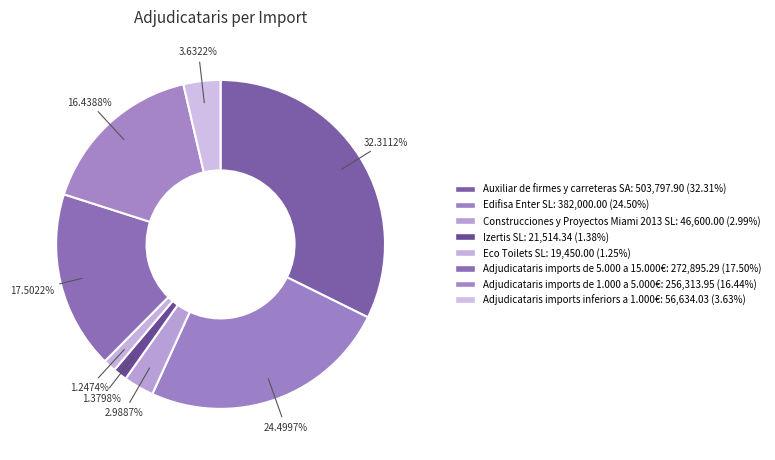

What percentage is the Construcciones y Proyectos Miami 2013 SL slice, to the nearest percent?

3%